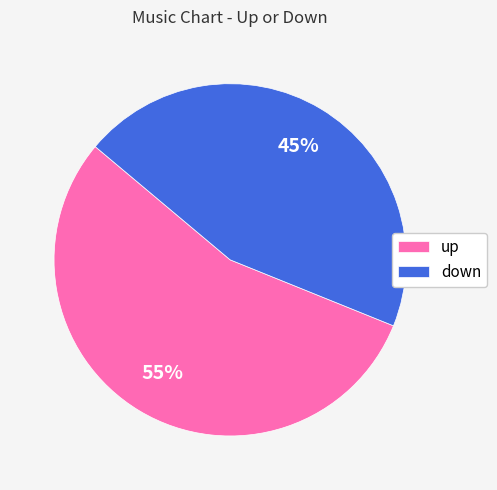

The up slice represents 44% of the pie. True or false?

False